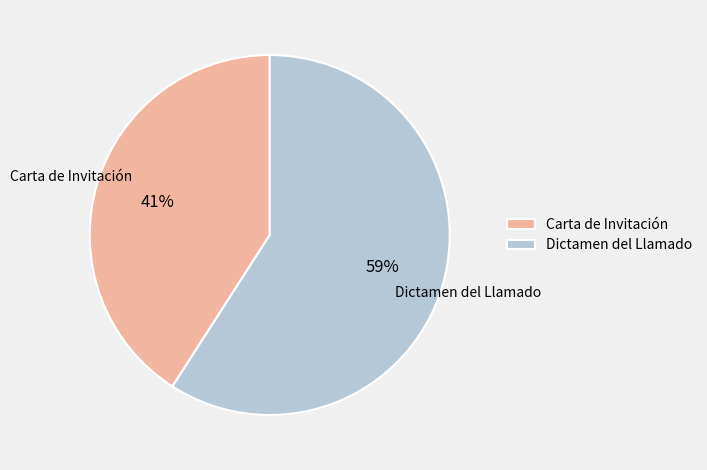

To the nearest percent, what is the difference between the Dictamen del Llamado and Carta de Invitación slice percentages?

18%